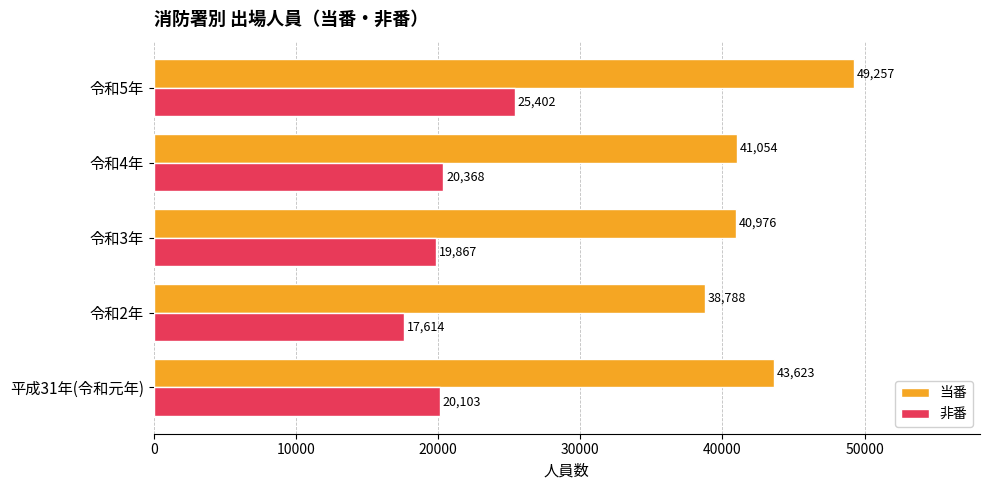

How many categories are shown in the chart?

5